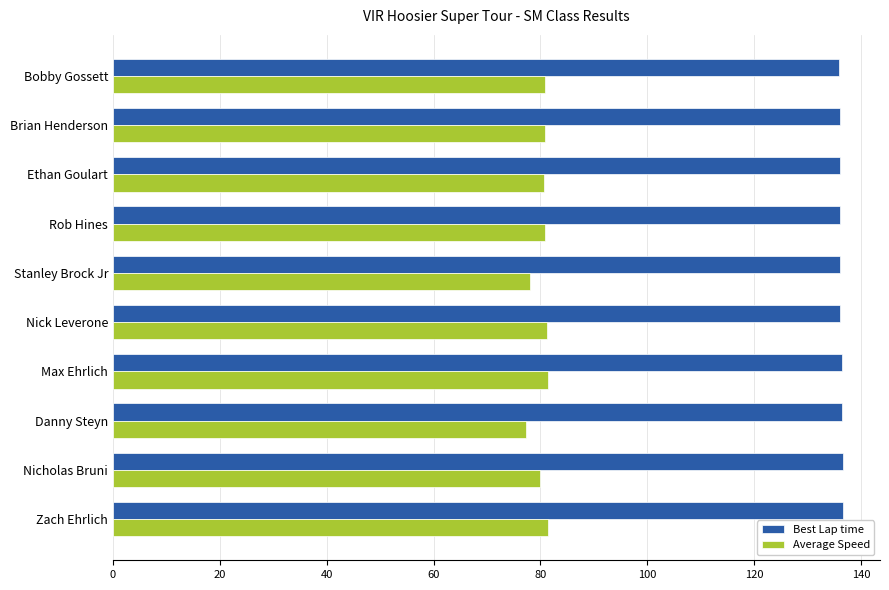

Read the Best Lap time value at Brian Henderson.

136.0